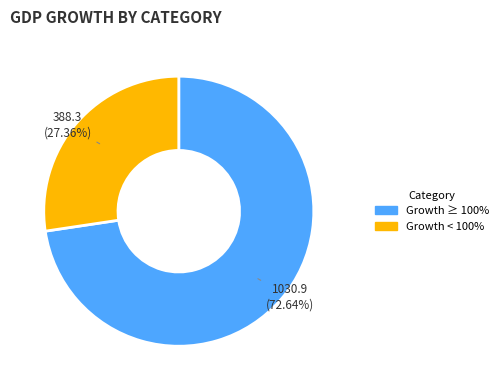

Is there any slice that represents more than half of the pie?

Yes